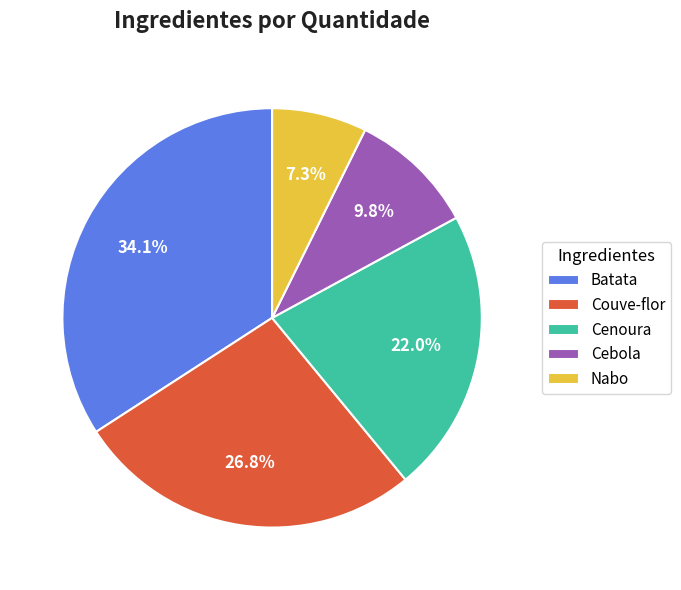

Combined, do Nabo and Batata account for over 50%?

No